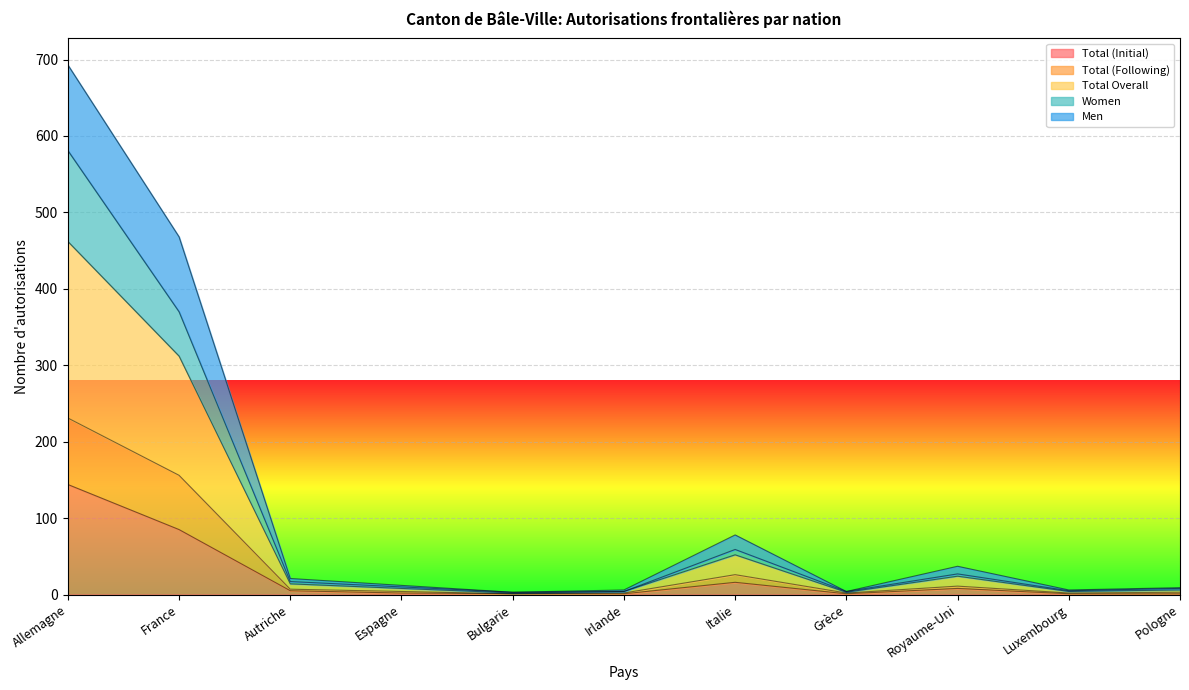

What is the difference between the highest and lowest values at Allemagne?

549